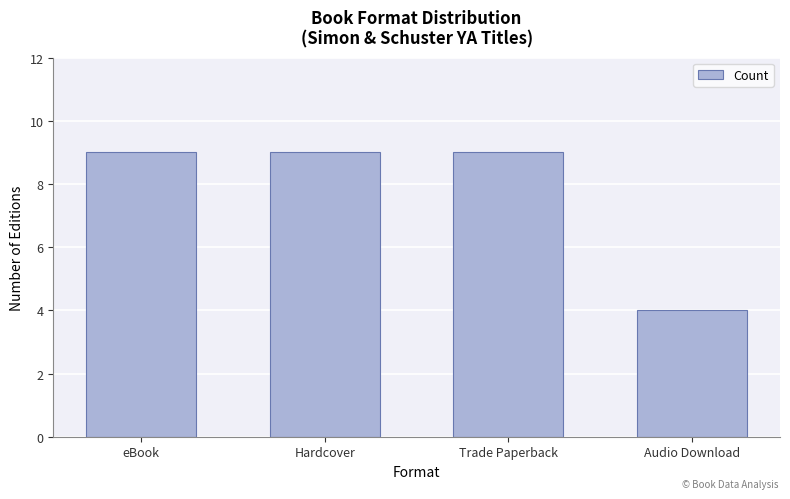

Which category has the lowest value across all series?

Audio Download